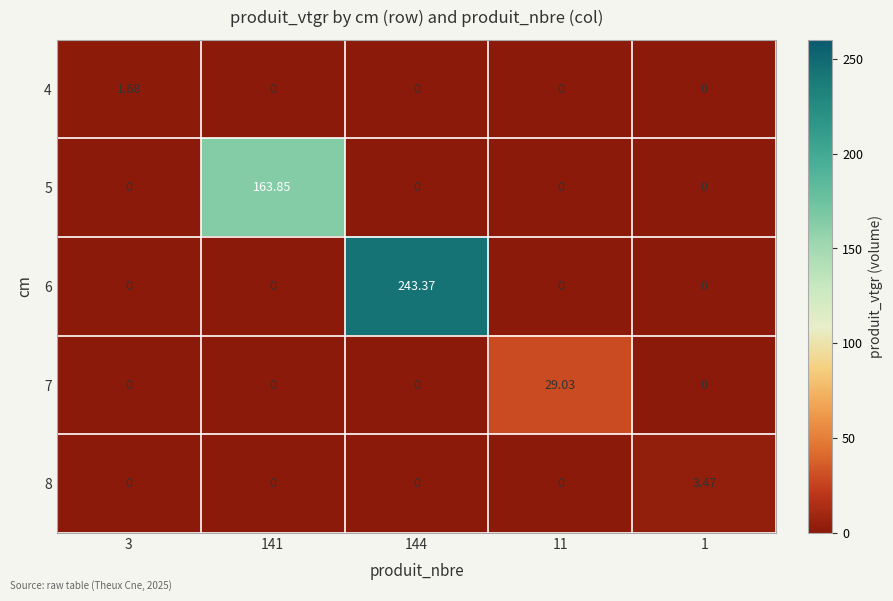

Which series has the largest total across all categories?

6